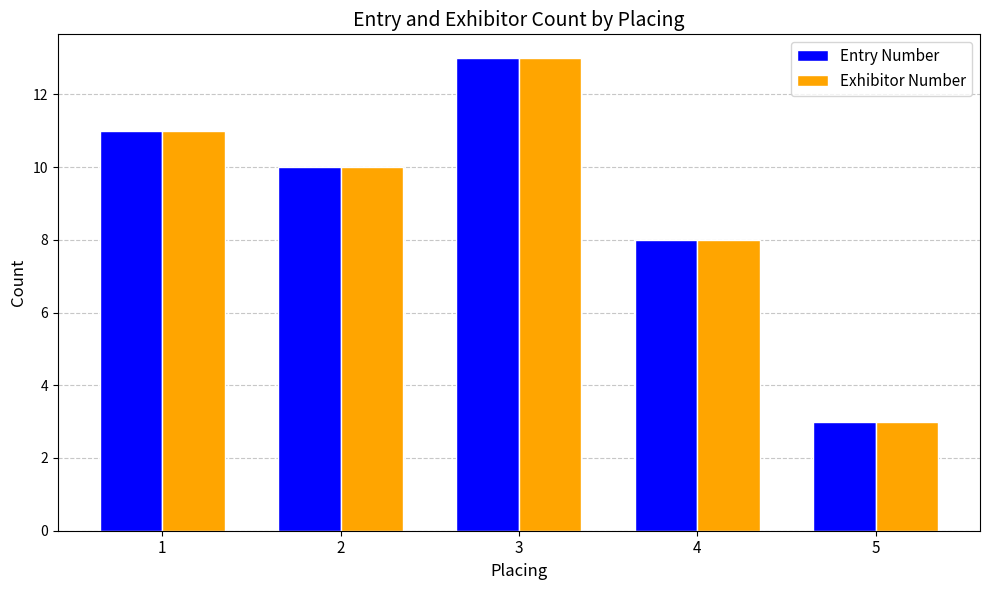

Rank the categories by Entry Number value from highest to lowest.

3, 1, 2, 4, 5